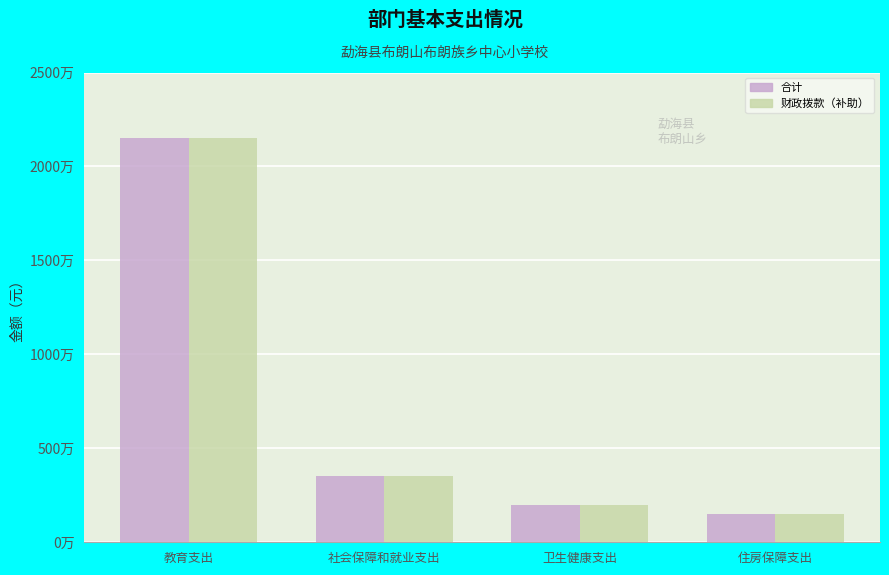

Are the bars horizontal?

No